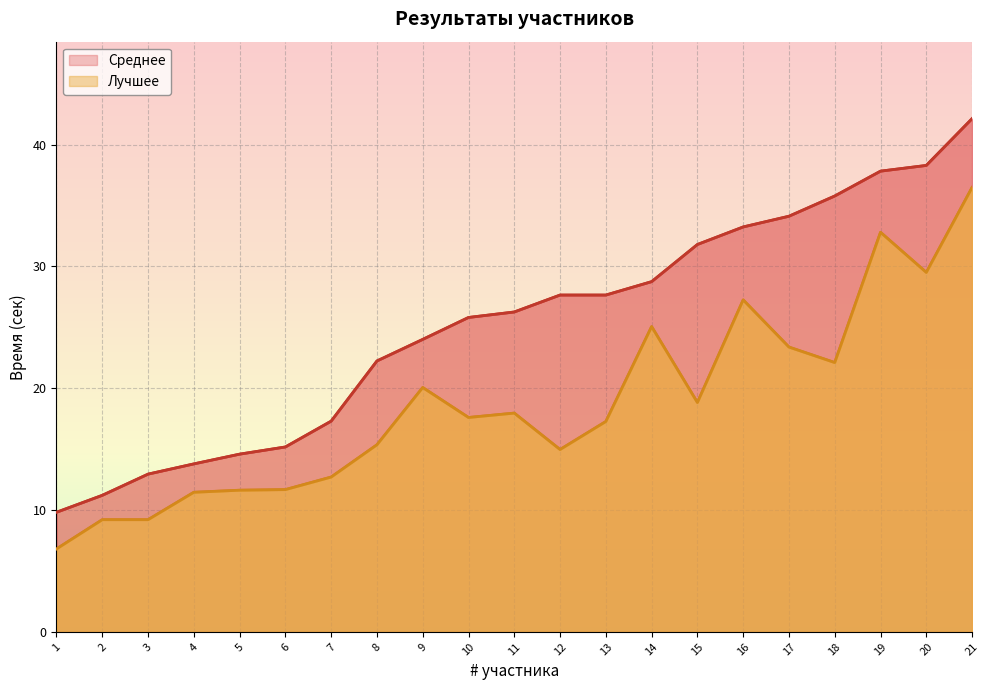

What are all the series names shown in the legend?

Лучшее, Среднее